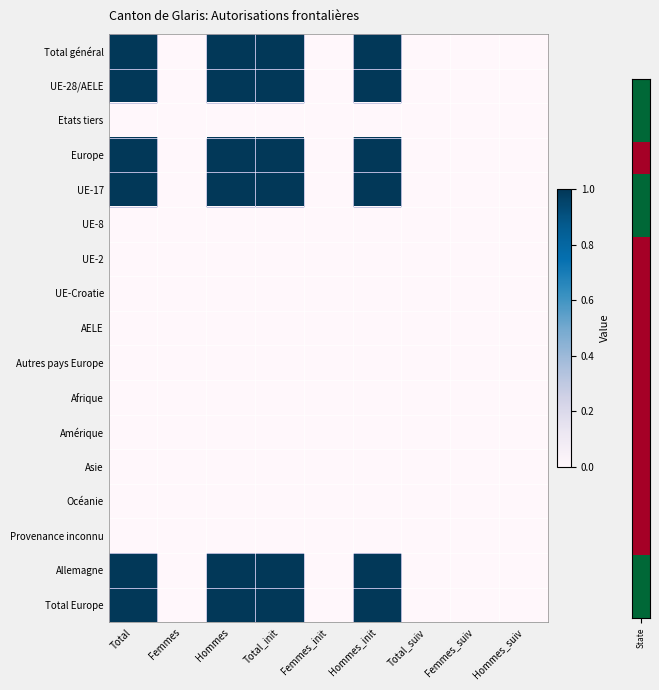

Reading left to right, what are all the values shown in this chart?

Total général: Total=1	Femmes=0	Hommes=1	Total_init=1	Femmes_init=0	Hommes_init=1	Total_suiv=0	Femmes_suiv=0	Hommes_suiv=0
UE-28/AELE: Total=1	Femmes=0	Hommes=1	Total_init=1	Femmes_init=0	Hommes_init=1	Total_suiv=0	Femmes_suiv=0	Hommes_suiv=0
Etats tiers: Total=0	Femmes=0	Hommes=0	Total_init=0	Femmes_init=0	Hommes_init=0	Total_suiv=0	Femmes_suiv=0	Hommes_suiv=0
Europe: Total=1	Femmes=0	Hommes=1	Total_init=1	Femmes_init=0	Hommes_init=1	Total_suiv=0	Femmes_suiv=0	Hommes_suiv=0
UE-17: Total=1	Femmes=0	Hommes=1	Total_init=1	Femmes_init=0	Hommes_init=1	Total_suiv=0	Femmes_suiv=0	Hommes_suiv=0
UE-8: Total=0	Femmes=0	Hommes=0	Total_init=0	Femmes_init=0	Hommes_init=0	Total_suiv=0	Femmes_suiv=0	Hommes_suiv=0
UE-2: Total=0	Femmes=0	Hommes=0	Total_init=0	Femmes_init=0	Hommes_init=0	Total_suiv=0	Femmes_suiv=0	Hommes_suiv=0
UE-Croatie: Total=0	Femmes=0	Hommes=0	Total_init=0	Femmes_init=0	Hommes_init=0	Total_suiv=0	Femmes_suiv=0	Hommes_suiv=0
AELE: Total=0	Femmes=0	Hommes=0	Total_init=0	Femmes_init=0	Hommes_init=0	Total_suiv=0	Femmes_suiv=0	Hommes_suiv=0
Autres pays Europe: Total=0	Femmes=0	Hommes=0	Total_init=0	Femmes_init=0	Hommes_init=0	Total_suiv=0	Femmes_suiv=0	Hommes_suiv=0
Afrique: Total=0	Femmes=0	Hommes=0	Total_init=0	Femmes_init=0	Hommes_init=0	Total_suiv=0	Femmes_suiv=0	Hommes_suiv=0
Amérique: Total=0	Femmes=0	Hommes=0	Total_init=0	Femmes_init=0	Hommes_init=0	Total_suiv=0	Femmes_suiv=0	Hommes_suiv=0
Asie: Total=0	Femmes=0	Hommes=0	Total_init=0	Femmes_init=0	Hommes_init=0	Total_suiv=0	Femmes_suiv=0	Hommes_suiv=0
Océanie: Total=0	Femmes=0	Hommes=0	Total_init=0	Femmes_init=0	Hommes_init=0	Total_suiv=0	Femmes_suiv=0	Hommes_suiv=0
Provenance inconnu: Total=0	Femmes=0	Hommes=0	Total_init=0	Femmes_init=0	Hommes_init=0	Total_suiv=0	Femmes_suiv=0	Hommes_suiv=0
Allemagne: Total=1	Femmes=0	Hommes=1	Total_init=1	Femmes_init=0	Hommes_init=1	Total_suiv=0	Femmes_suiv=0	Hommes_suiv=0
Total Europe: Total=1	Femmes=0	Hommes=1	Total_init=1	Femmes_init=0	Hommes_init=1	Total_suiv=0	Femmes_suiv=0	Hommes_suiv=0